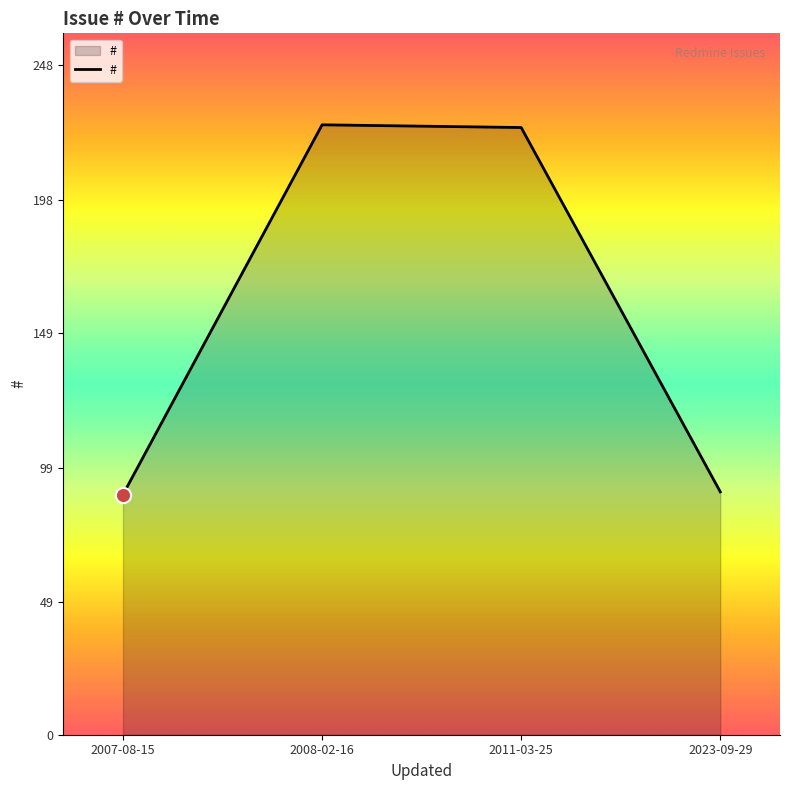

What is the ratio of the value at 2007-08-15 to the value at 2008-02-16?

0.4